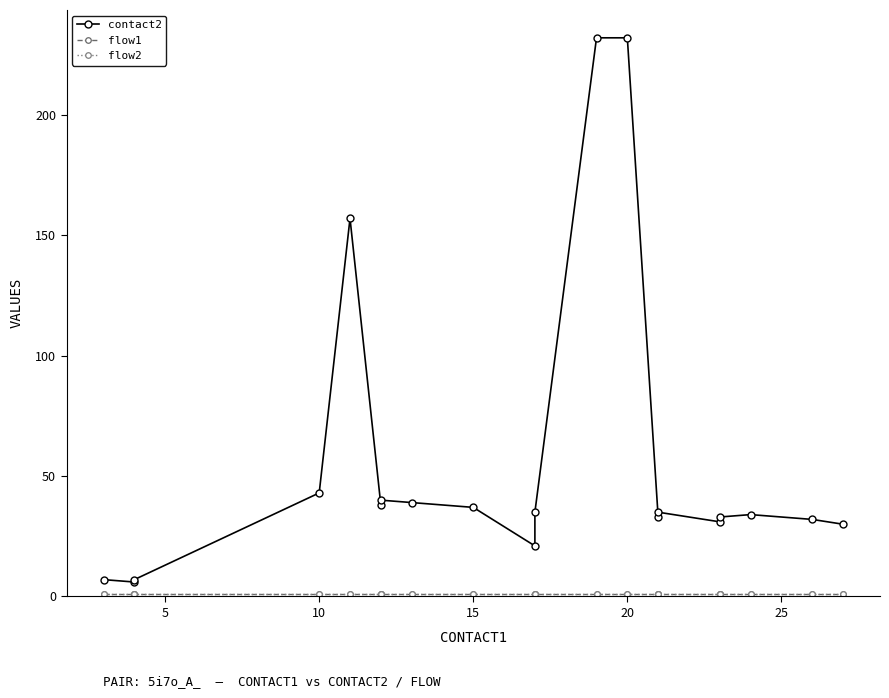

What is the value of the flow2 point at the 19th from the left?

1